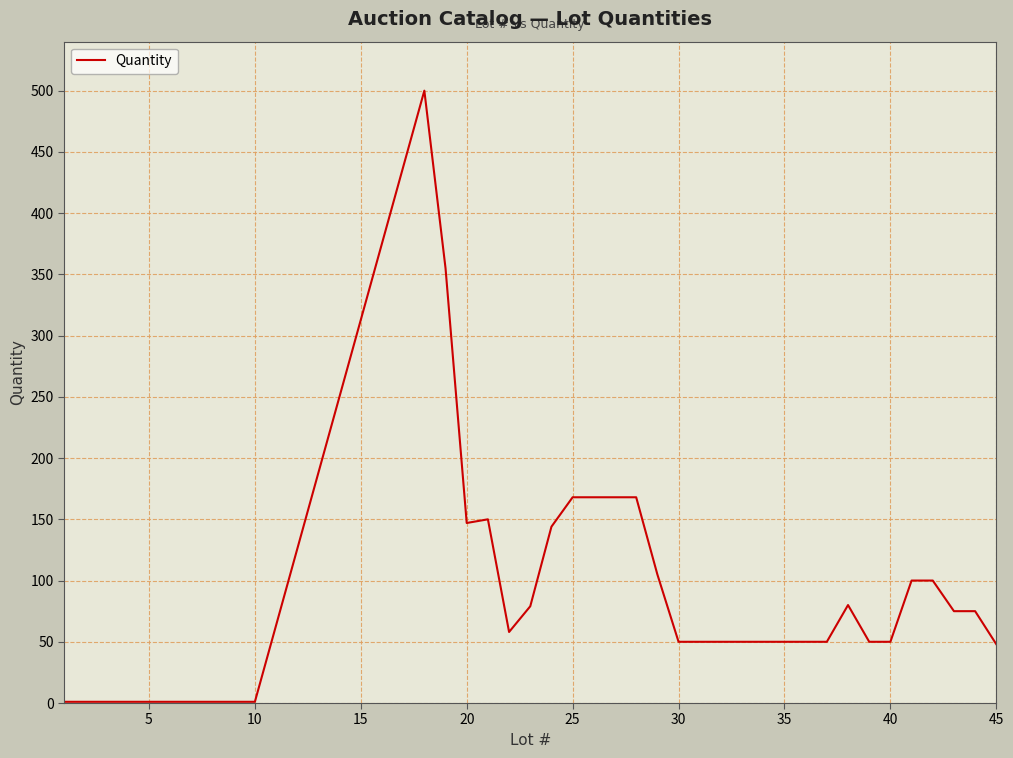

What is the difference between the maximum and minimum values?

499